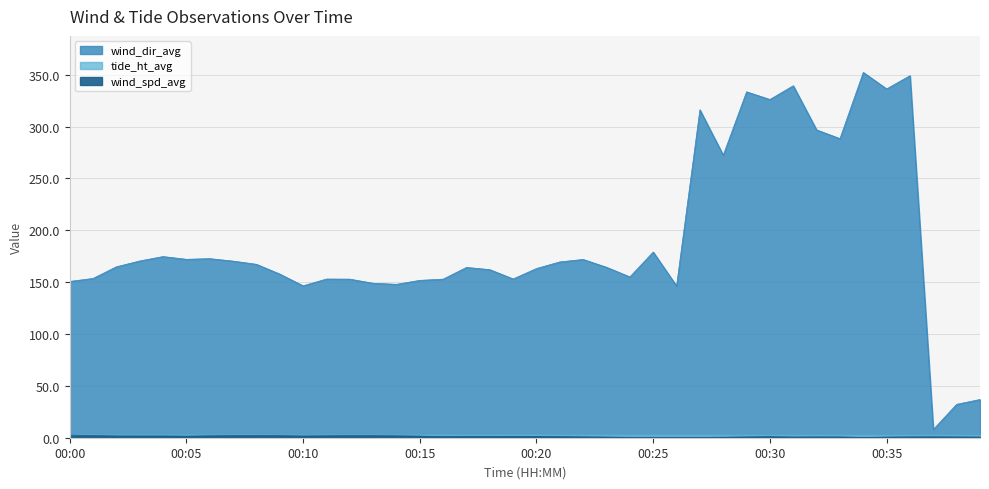

Reading right to left, extract all data points from this chart.

wind_spd_avg: 0.6	0.7	0.8	0.8	0.6	0.3	0.7	0.8	0.7	1.0	0.7	0.5	0.3	0.2	0.3	0.3	0.6	0.8	1.0	1.3	1.3	1.2	1.2	1.1	1.5	1.8	2.0	2.0	1.9	1.7	2.0	2.1	2.1	1.8	1.5	1.7	1.7	1.7	2.1	2.5
tide_ht_avg: 2.5	2.5	2.5	2.5	2.5	2.5	2.5	2.5	2.5	2.5	2.5	2.5	2.5	2.5	2.5	2.5	2.5	2.6	2.6	2.6	2.6	2.6	2.6	2.6	2.6	2.6	2.6	2.6	2.6	2.6	2.6	2.6	2.6	2.6	2.6	2.6	2.6	2.6	2.6	2.6
wind_dir_avg: 36.9	32.2	8.0	349.1	336.3	352.2	288.4	296.8	339.4	326.1	333.5	272.5	316.2	146.3	179.0	155.1	164.3	171.9	169.5	163.2	153.1	162.1	164.2	152.9	151.7	147.9	148.9	152.9	153.0	146.5	157.8	167.2	170.3	172.7	172.0	174.7	170.4	164.8	153.6	150.7